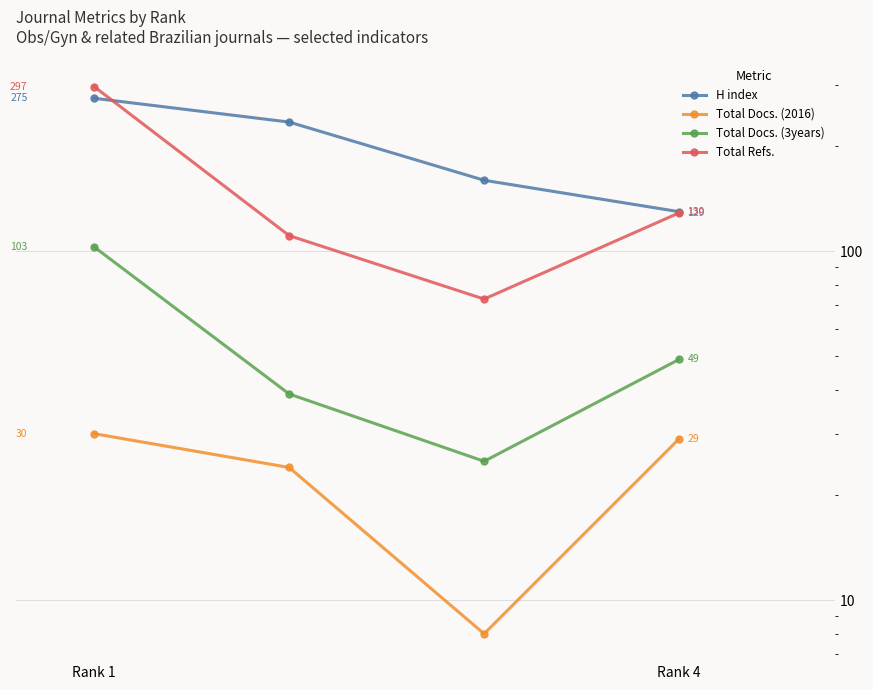

How many data points in Total Docs. (3years) are less than 49?

2